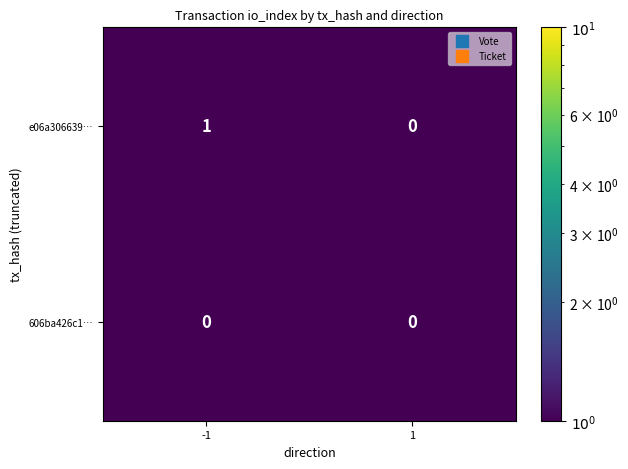

Which series has the largest range (max minus min)?

e06a306639…